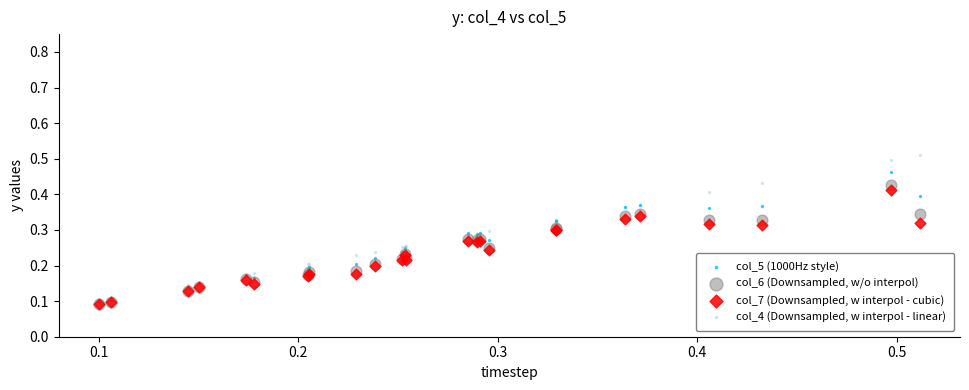

Which series has the largest Y range (max minus min)?

col_4 (Downsampled, w interpol - linear)